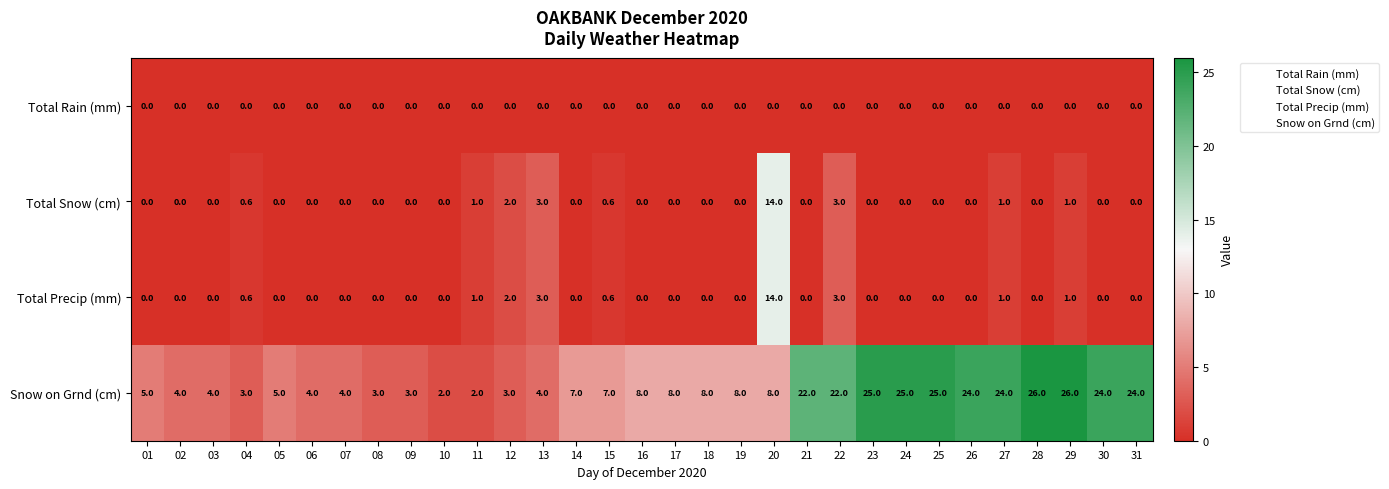

What is the sum of the Total Snow (cm) values at 04 and 02?

0.6